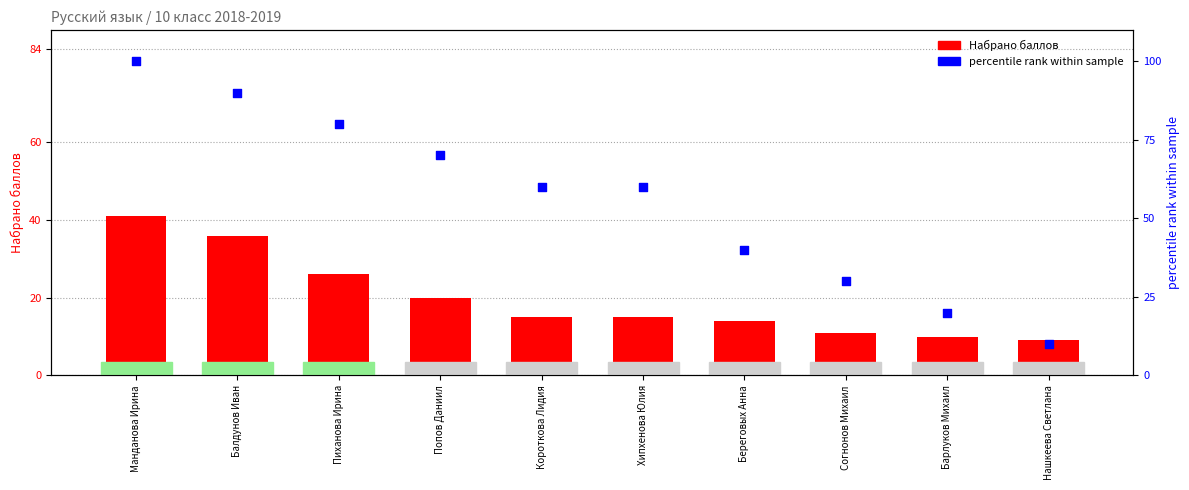

At how many categories does at least one series exceed 23?

8